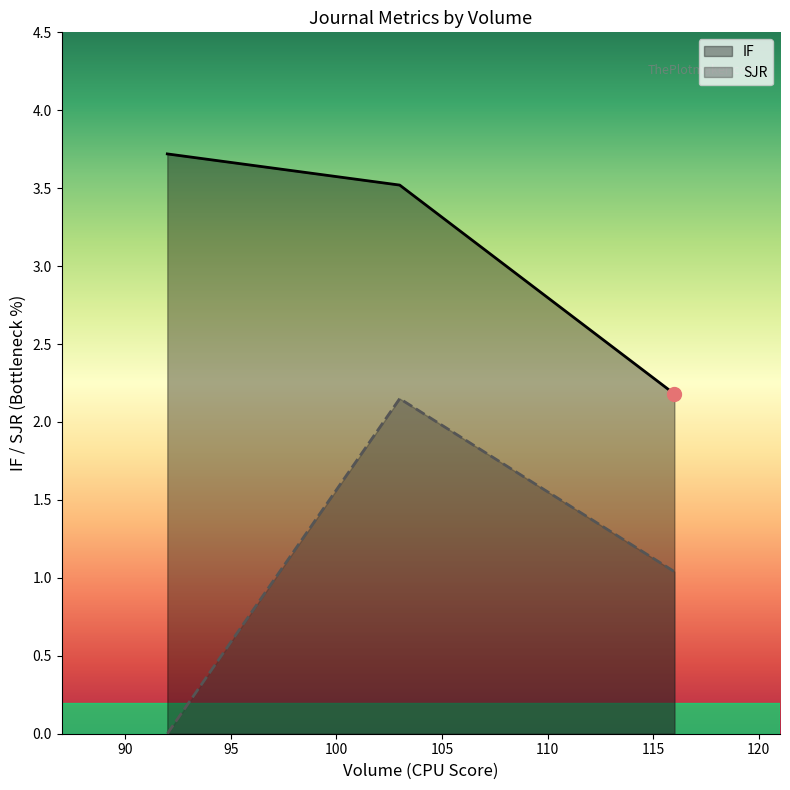

Does the chart display data point markers on the line(s)?

No